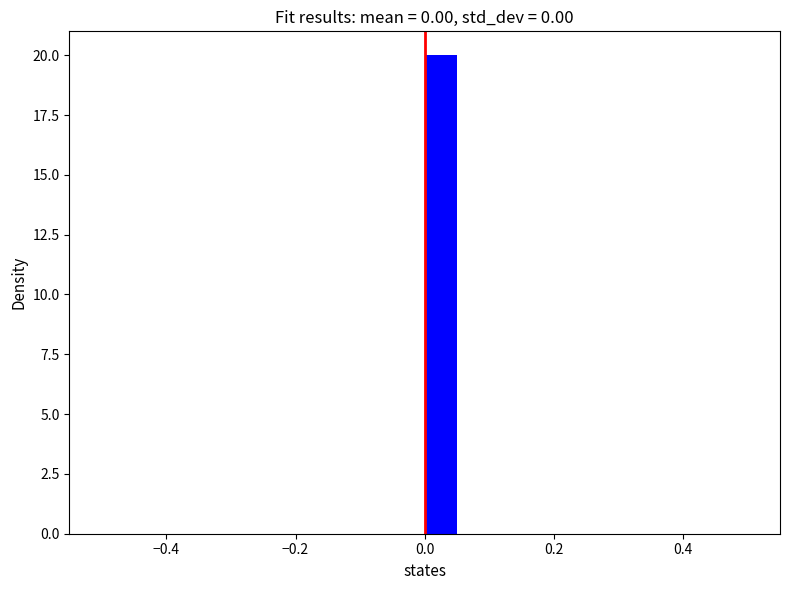

Around what value on the x-axis is the tallest bar? Give the approximate position of its centre, as read against the axis.

0.02